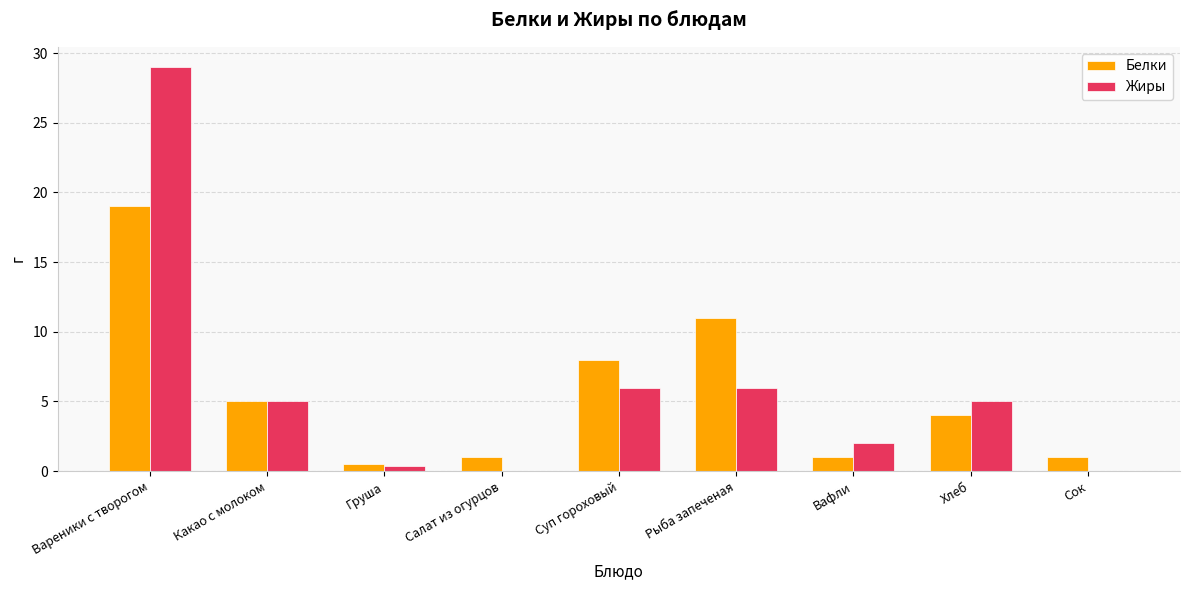

Is the value of Белки at Хлеб greater than the value of Жиры at Сок?

Yes